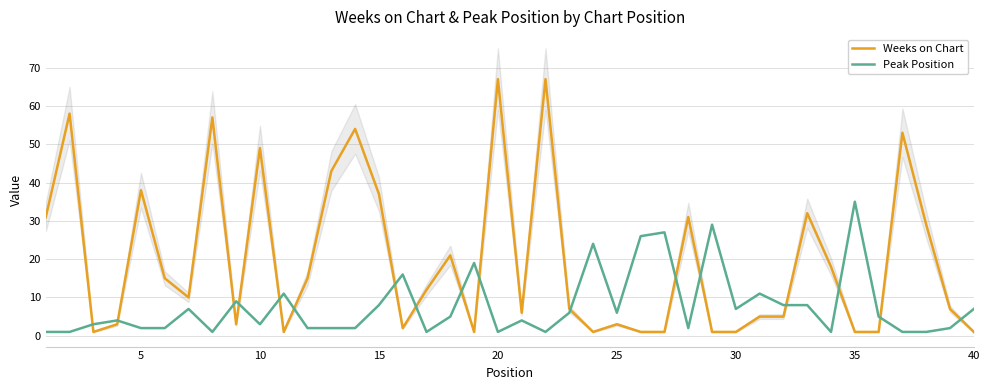

How many interior local peaks does the Weeks on Chart series have?

12